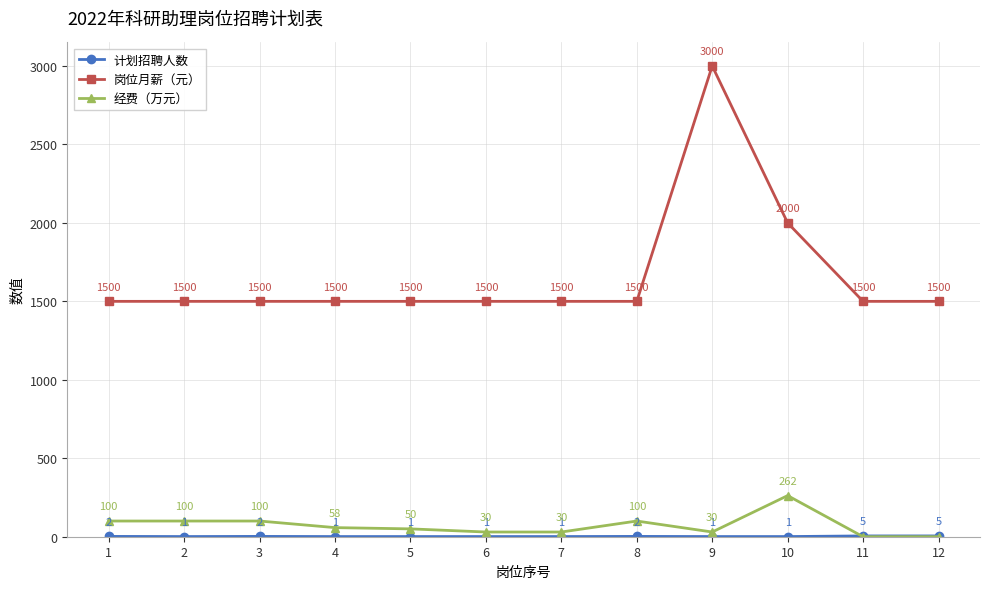

What is the maximum value shown in the chart?

3000